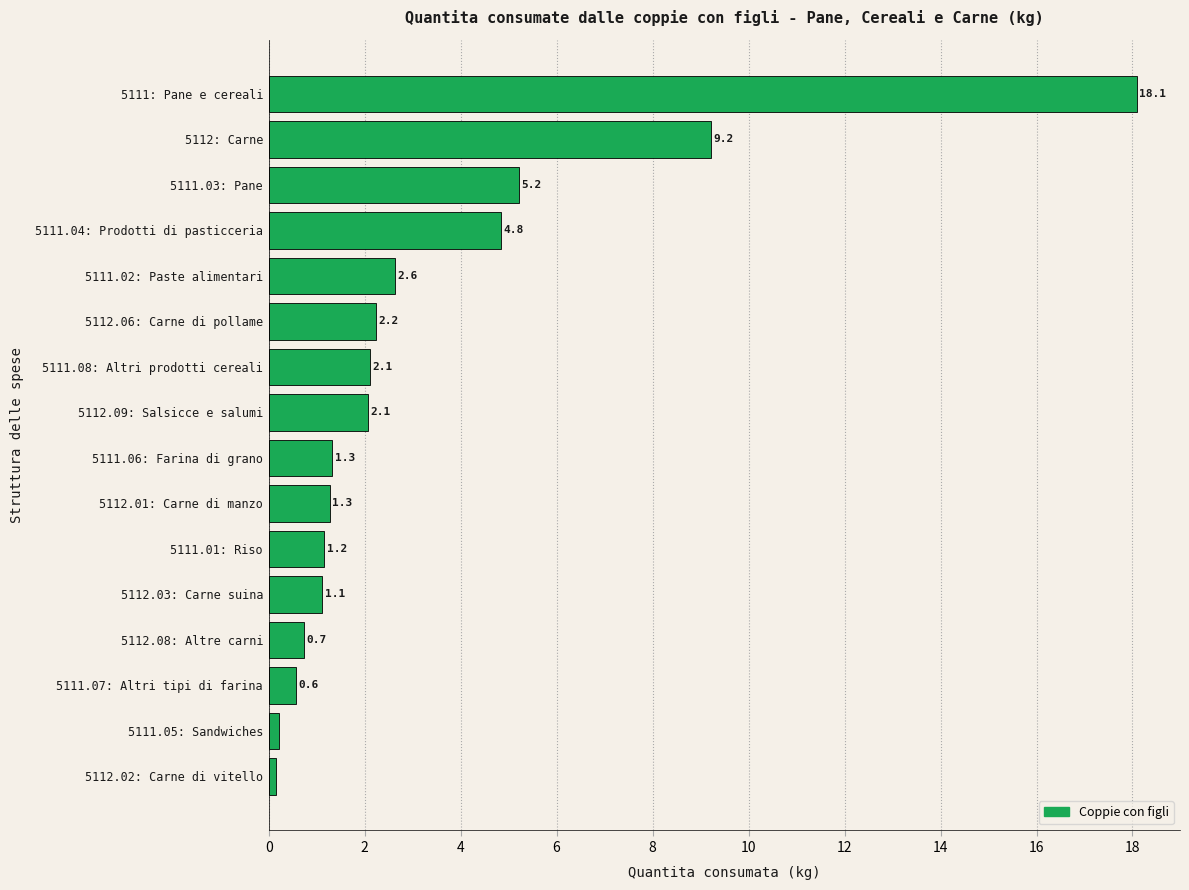

True or false: the data shows 18.1 at 5111: Pane e cereali.

True